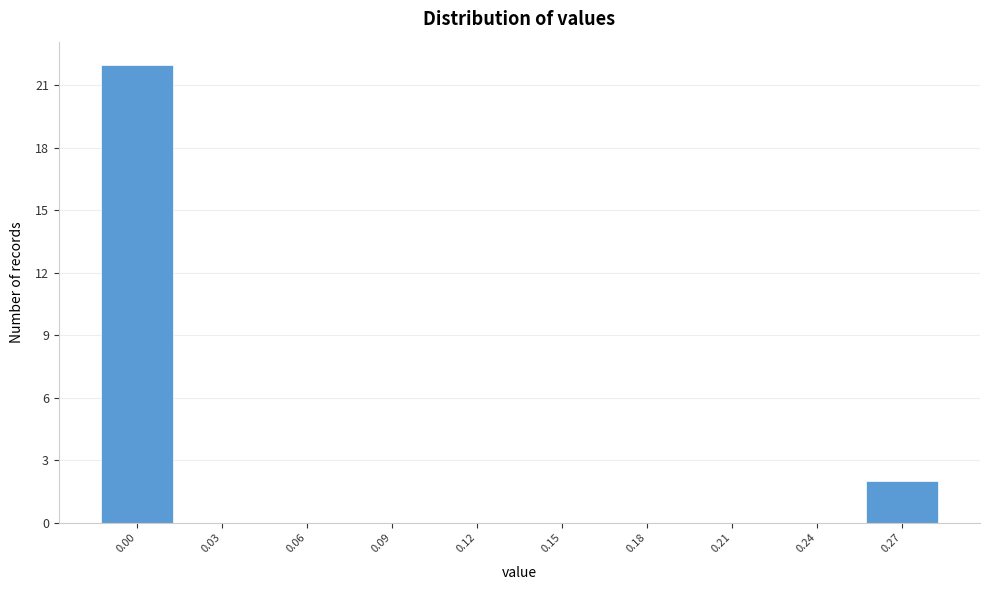

Reading left to right, list all the values displayed in this chart.

0.00=22	0.03=0	0.06=0	0.09=0	0.12=0	0.15=0	0.18=0	0.21=0	0.24=0	0.27=2